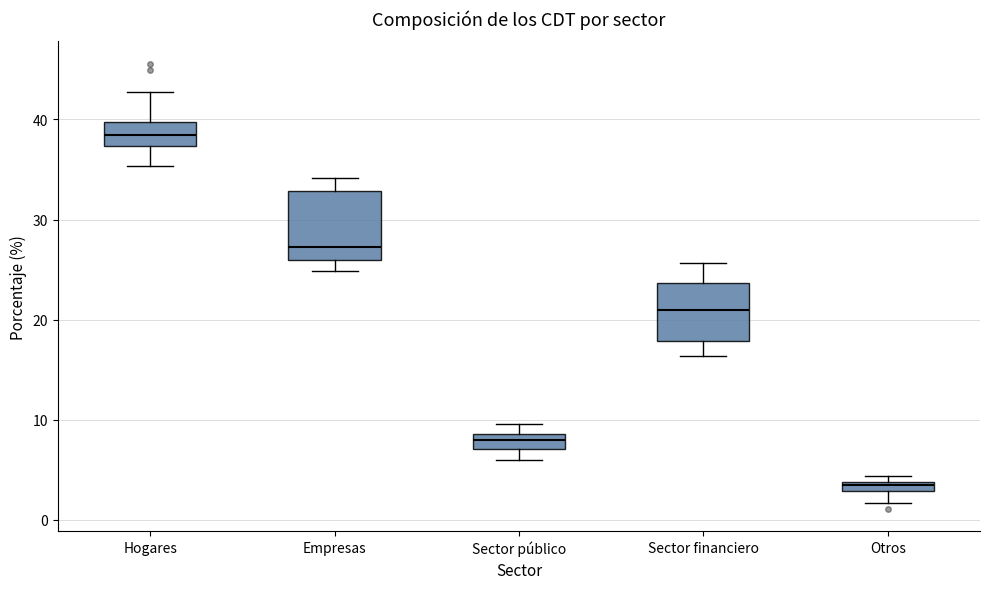

Comparing the boxes themselves (not the whiskers), which one is the tallest?

Empresas